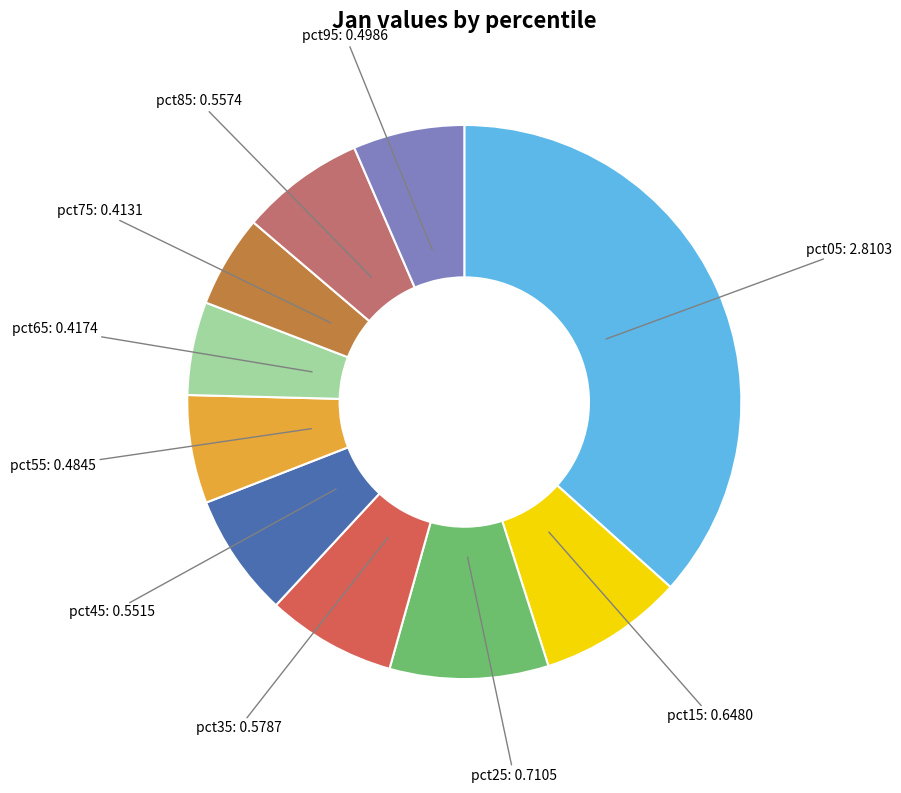

Between pct85 and pct95, which is larger?

pct85